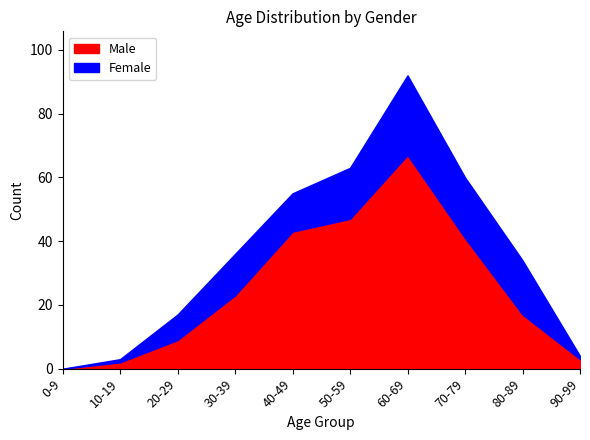

Which label corresponds to the largest value in the chart?

60-69